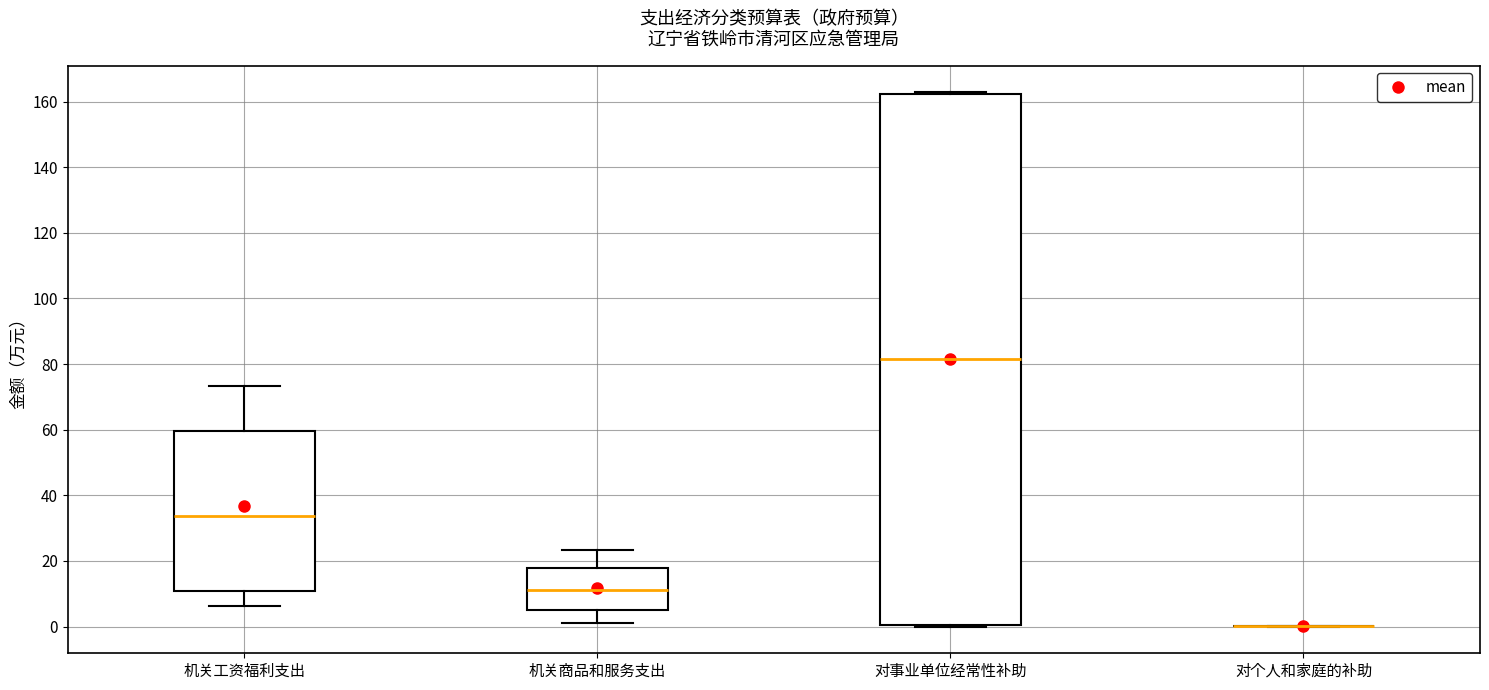

Where does the median line of the box for 对事业单位经常性补助 sit on the y-axis? The values are not printed on the chart, so give them approximately, as read against the axis.

82